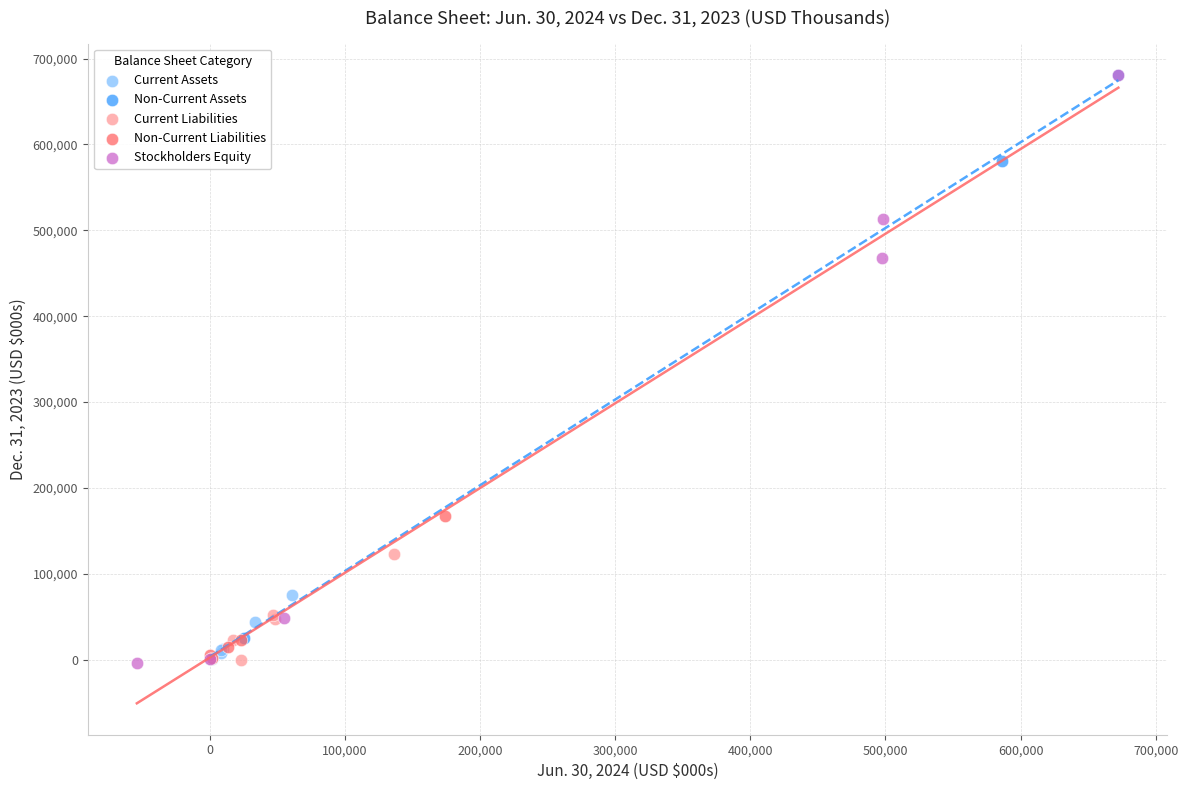

What are all the series names shown in the legend?

Current Assets, Non-Current Assets, Current Liabilities, Non-Current Liabilities, Stockholders Equity